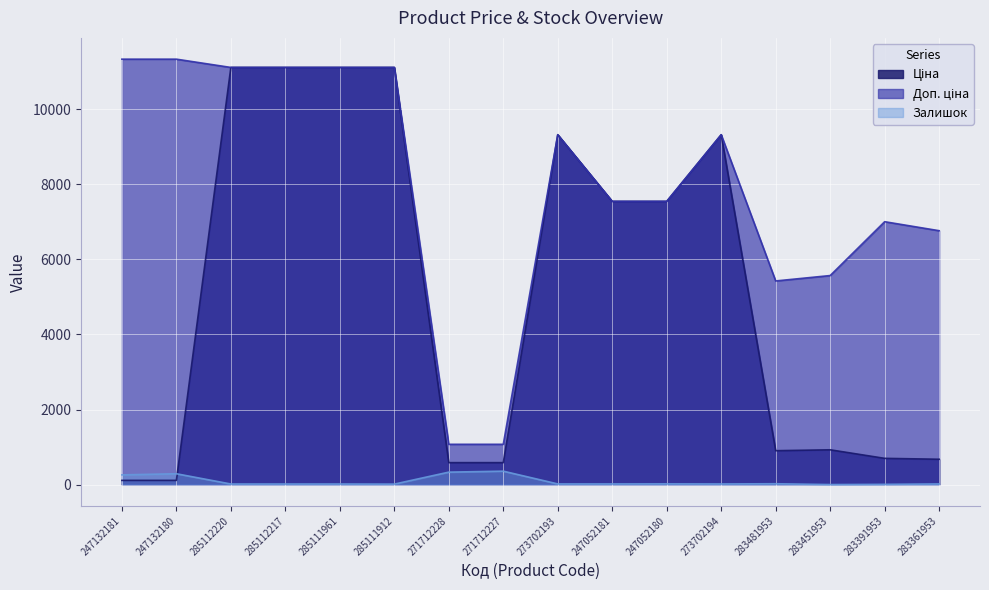

At which category is the sum across all series the highest?

285112220